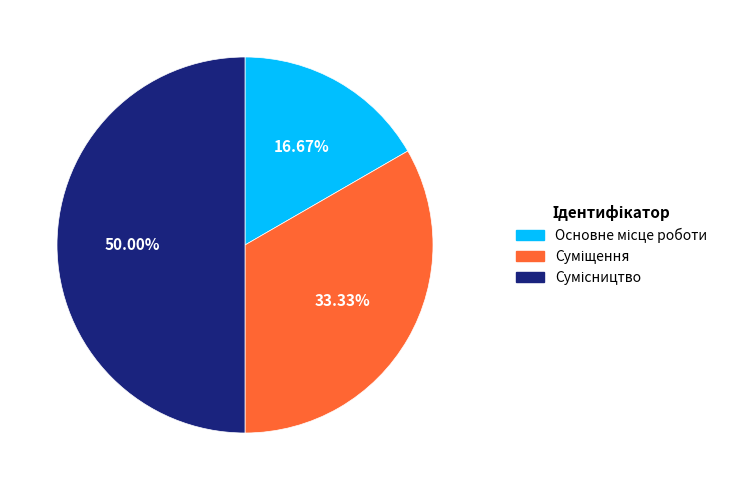

Which slice is the largest?

Сумісництво